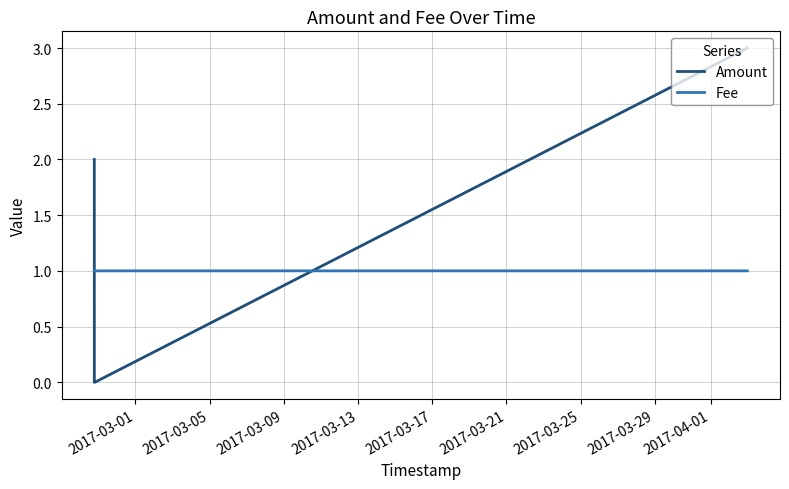

List the series in order of their overall mean, highest first.

Amount, Fee